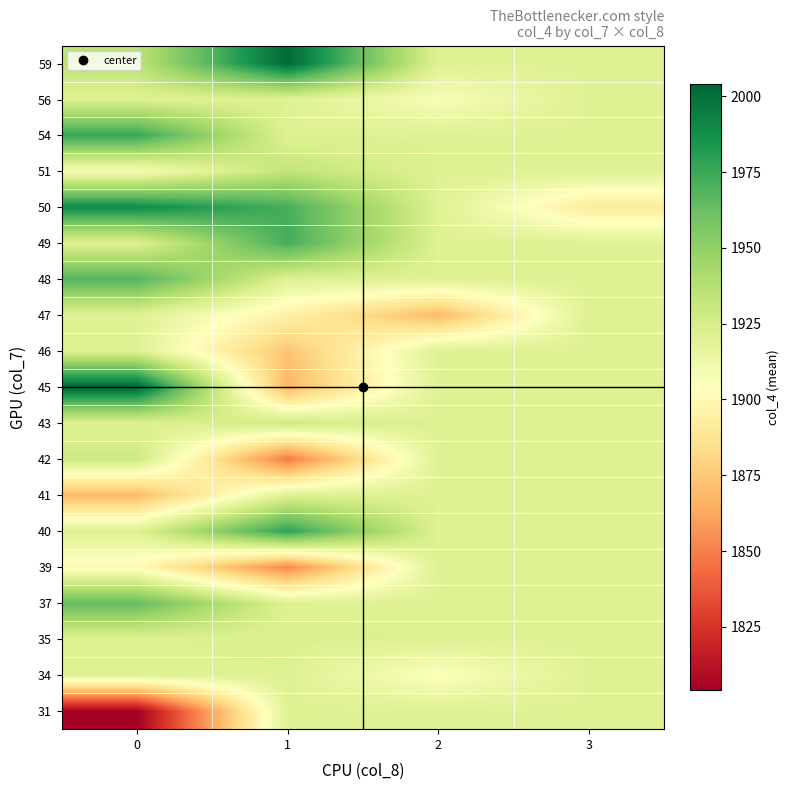

Reading left to right, list all the values displayed in this chart.

31: 0=1804.0	1=1920.8	2=1920.8	3=1920.8
34: 0=1920.8	1=1920.8	2=1904.5	3=1920.8
35: 0=1920.8	1=1922.0	2=1920.8	3=1920.8
37: 0=1964.0	1=1920.8	2=1920.8	3=1920.8
39: 0=1900.8	1=1852.0	2=1920.8	3=1920.8
40: 0=1920.8	1=1979.0	2=1920.8	3=1920.8
41: 0=1869.0	1=1920.8	2=1920.8	3=1920.8
42: 0=1928.5	1=1848.0	2=1920.8	3=1920.8
43: 0=1920.8	1=1927.5	2=1920.8	3=1920.8
45: 0=2004.0	1=1867.5	2=1920.8	3=1920.8
46: 0=1921.2	1=1873.0	2=1920.8	3=1920.8
47: 0=1920.8	1=1895.0	2=1869.0	3=1920.8
48: 0=1968.7	1=1920.8	2=1920.8	3=1920.8
49: 0=1920.8	1=1972.5	2=1920.8	3=1920.8
50: 0=1989.0	1=1972.0	2=1920.8	3=1891.0
51: 0=1907.0	1=1933.0	2=1920.8	3=1920.8
54: 0=1976.5	1=1920.8	2=1920.8	3=1920.8
56: 0=1920.8	1=1920.8	2=1907.0	3=1920.8
59: 0=1935.0	1=2003.0	2=1920.8	3=1920.8